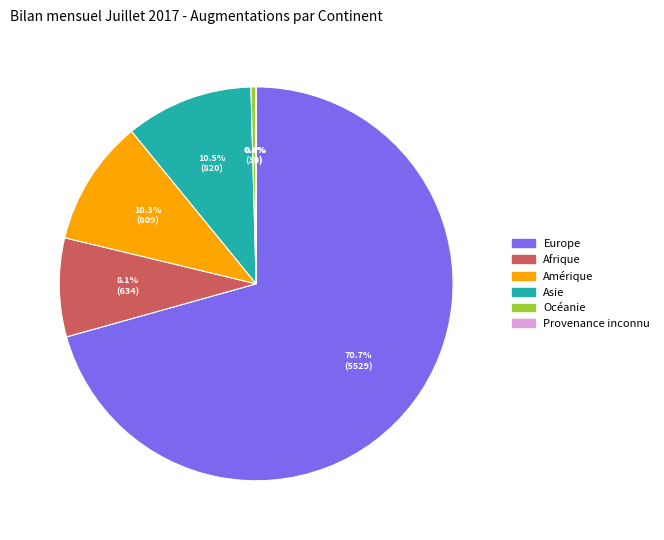

Is it true that Amérique is 1% of the pie?

False